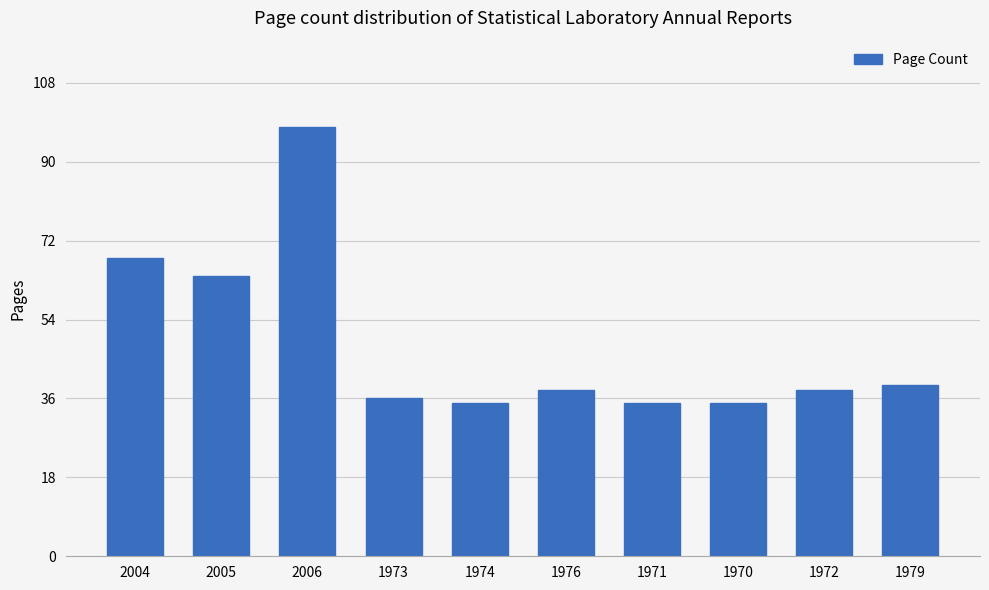

What is the smallest value displayed?

35